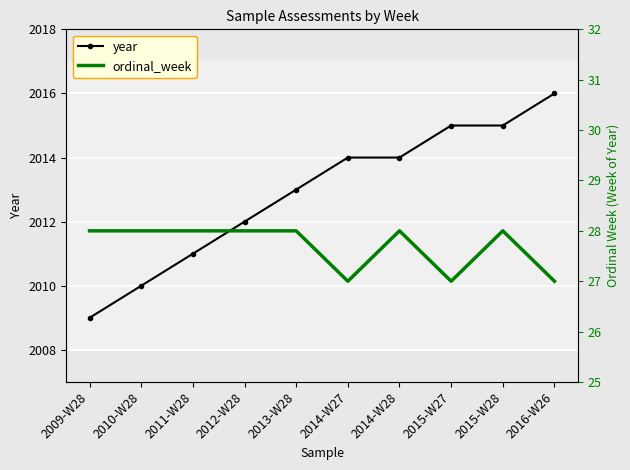

What is the label of the 1st point from the left?

2009-W28